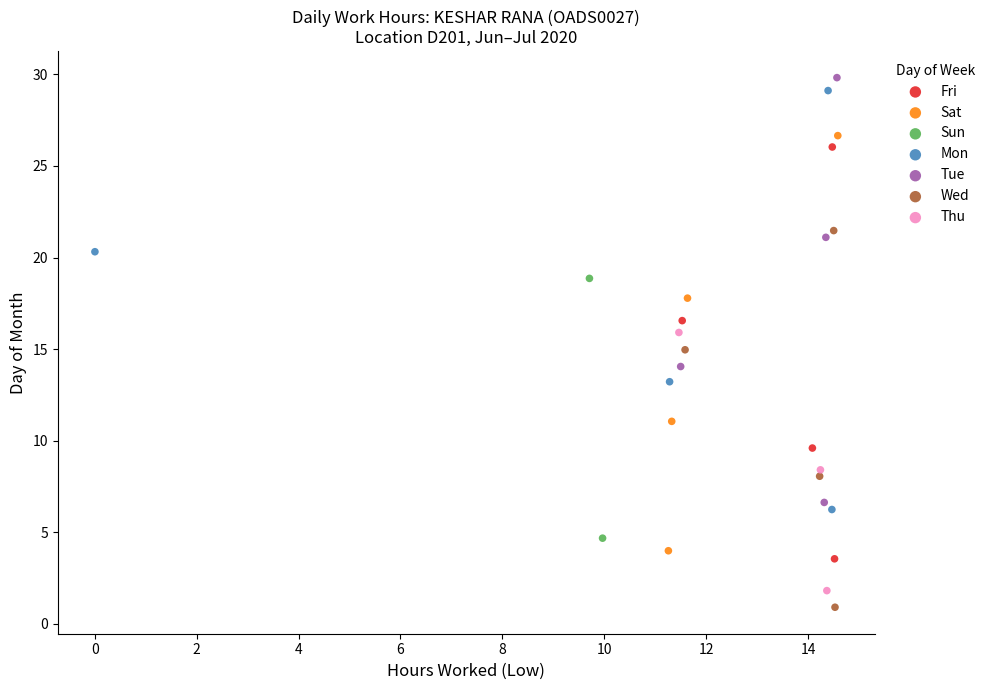

What are all the series names shown in the legend?

Fri, Sat, Sun, Mon, Tue, Wed, Thu